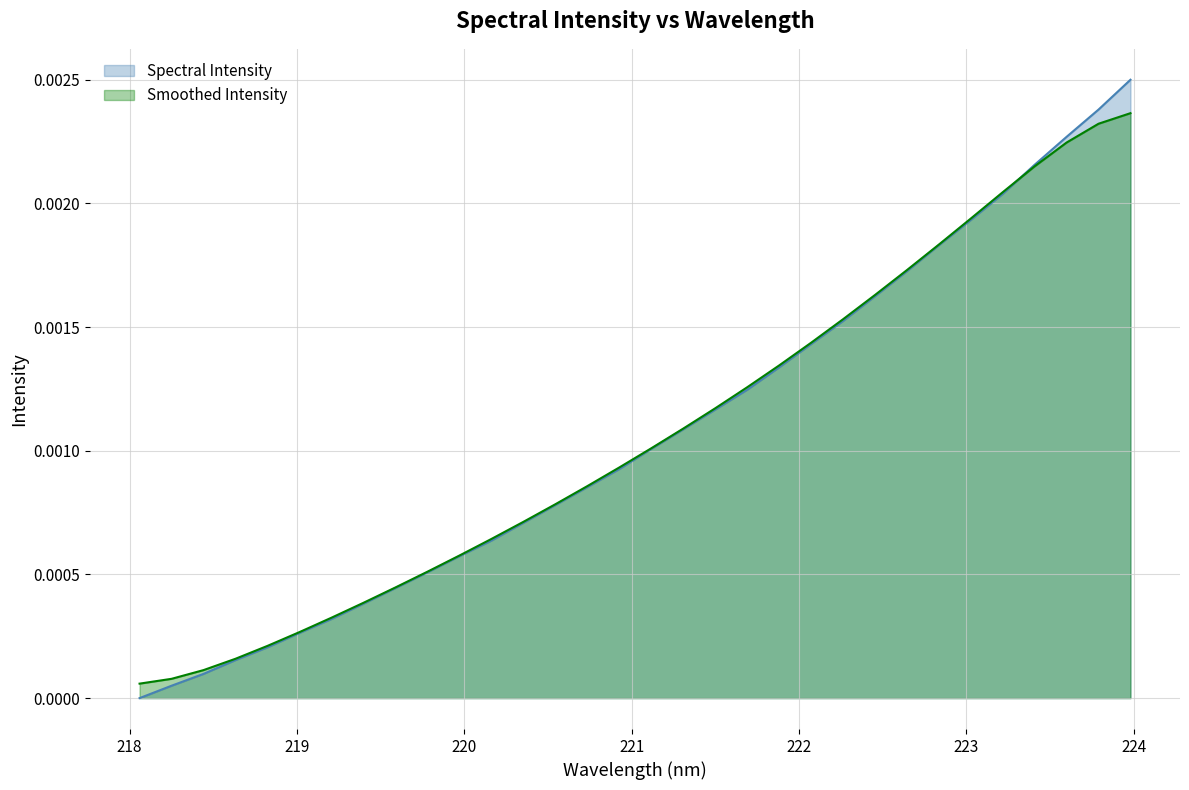

What are all the series names shown in the legend?

Spectral Intensity, Smoothed Intensity